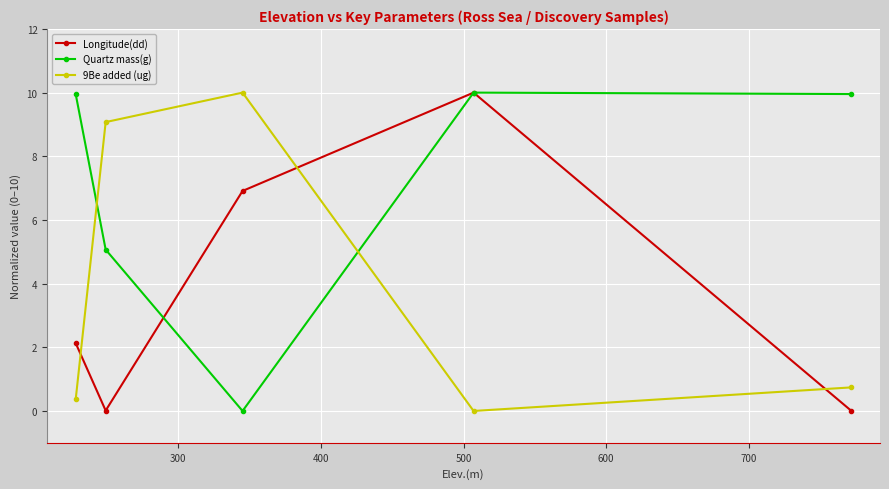

What is the greatest value displayed?

10.0